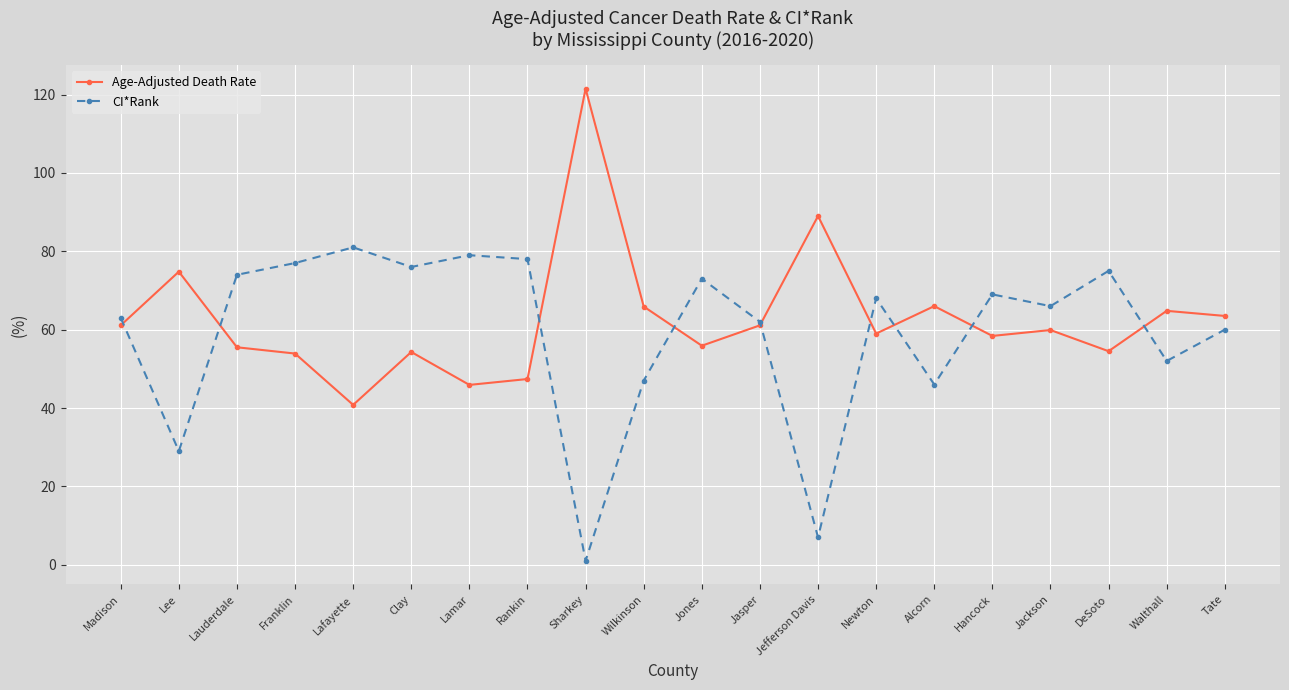

What is the approximate value of CI*Rank at Lafayette?

81.0